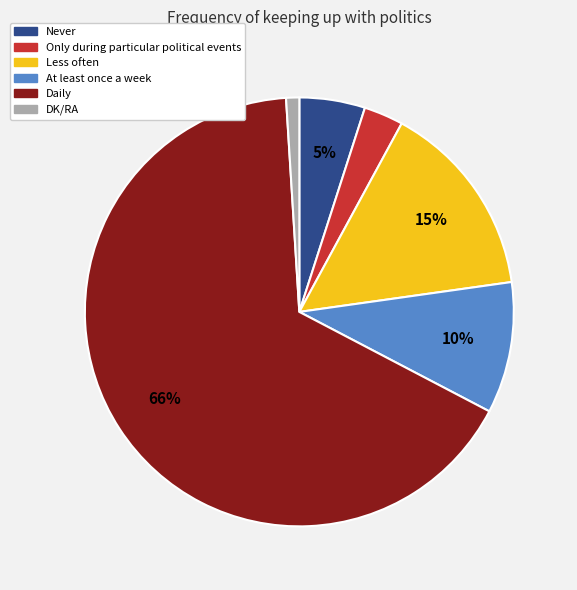

The Never slice represents 5% of the pie. True or false?

True